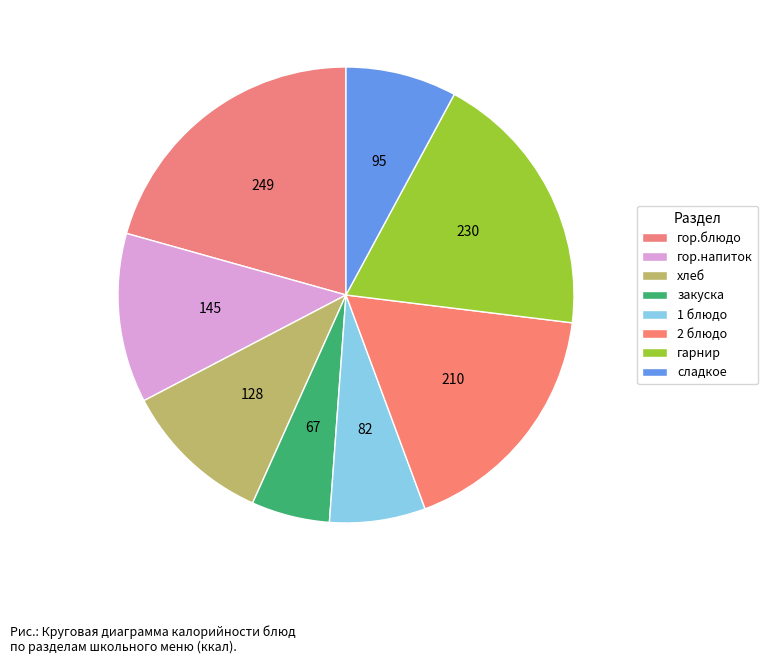

How many slices are in this pie chart?

8